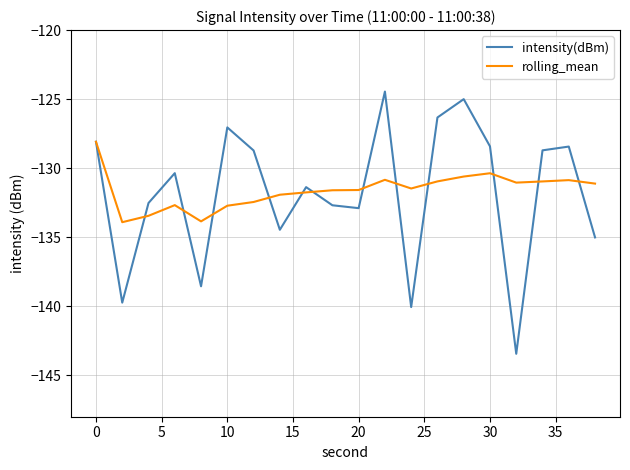

Which series has the widest spread of values?

intensity(dBm)